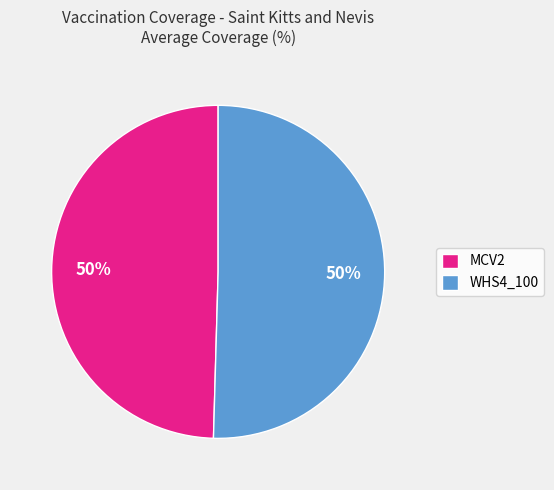

Is it true that WHS4_100 is 37% of the pie?

False